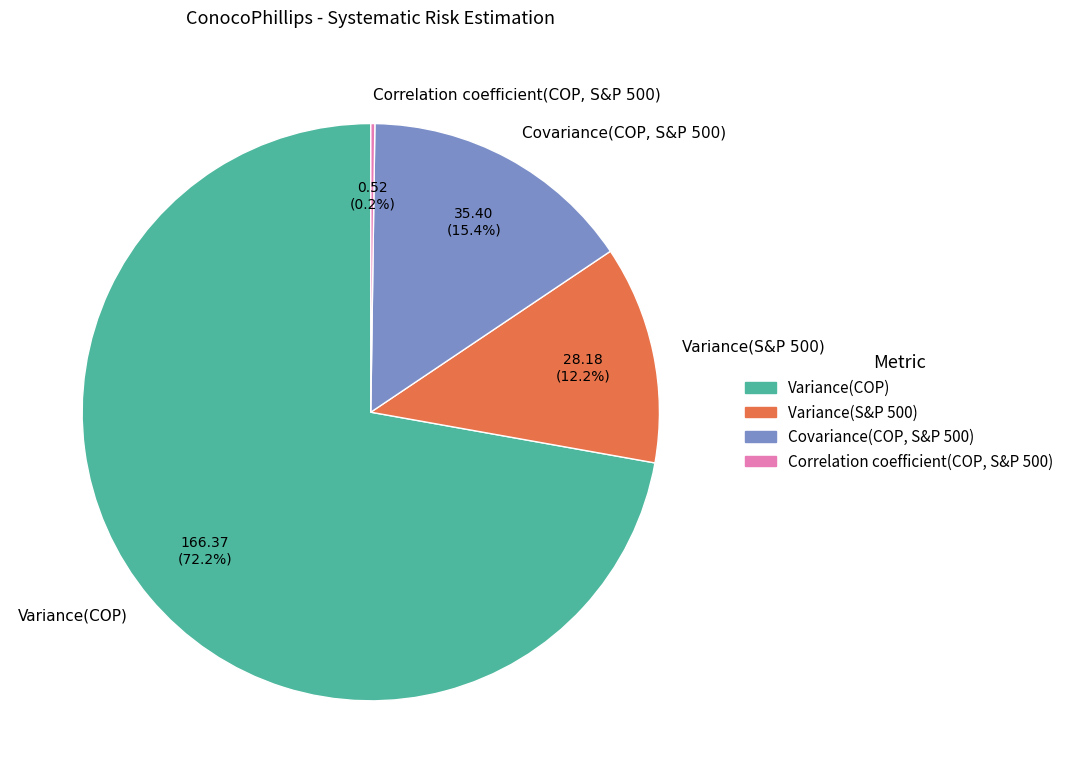

Which has a higher value, Variance(COP) or Covariance(COP, S&P 500)?

Variance(COP)